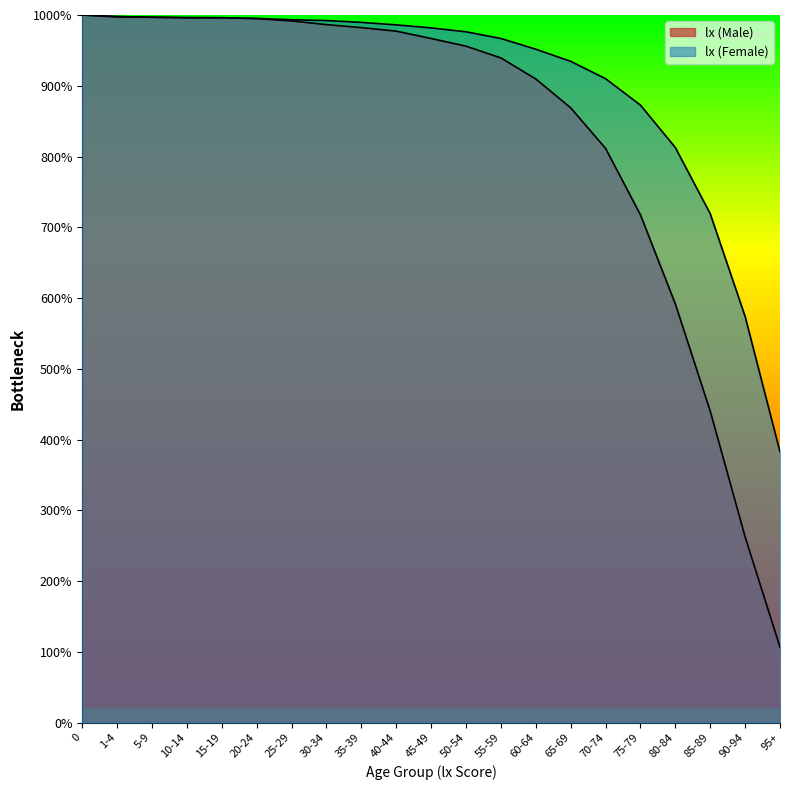

What is the difference between the highest and lowest values at 1-4?

78